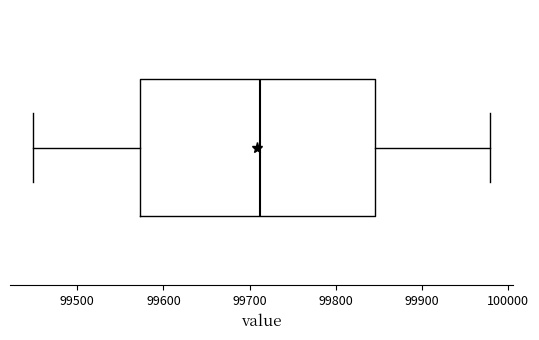

Transcribe this box plot: give where the median line is, the range the box spans, and where the two whiskers end, as read against the x-axis. The values are not printed on the chart, so give them approximately, as read against the axis.

median 99710, box 99570 to 99850, whiskers 99450 to 99980